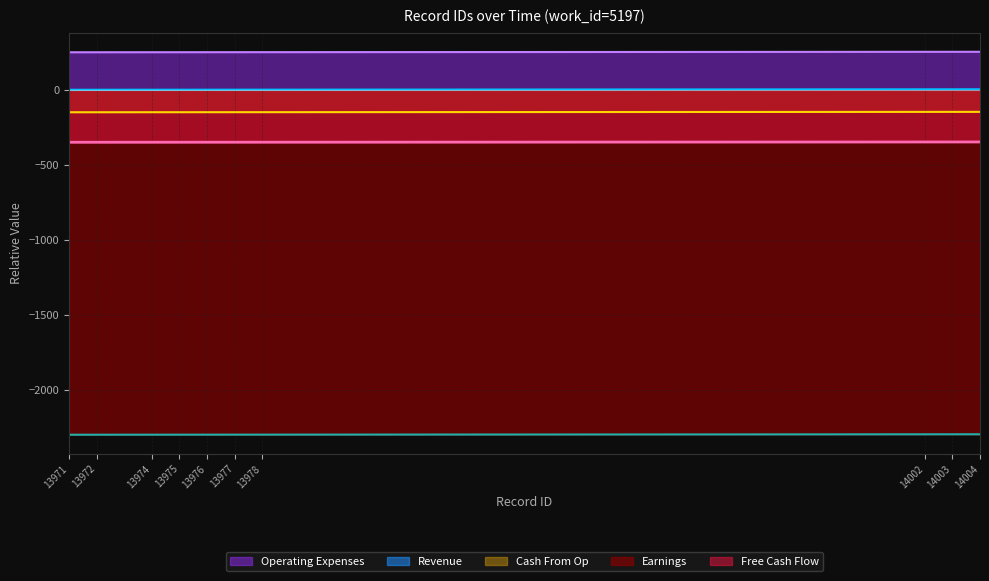

Is it true that Earnings equals -2299.7 at 13974?

True